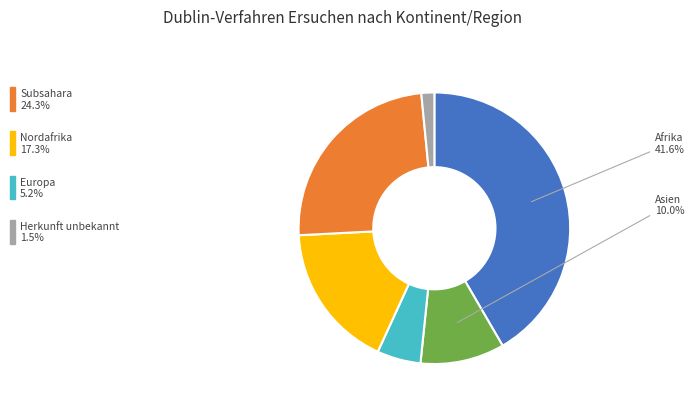

To the nearest percent, what is the average slice percentage?

17%